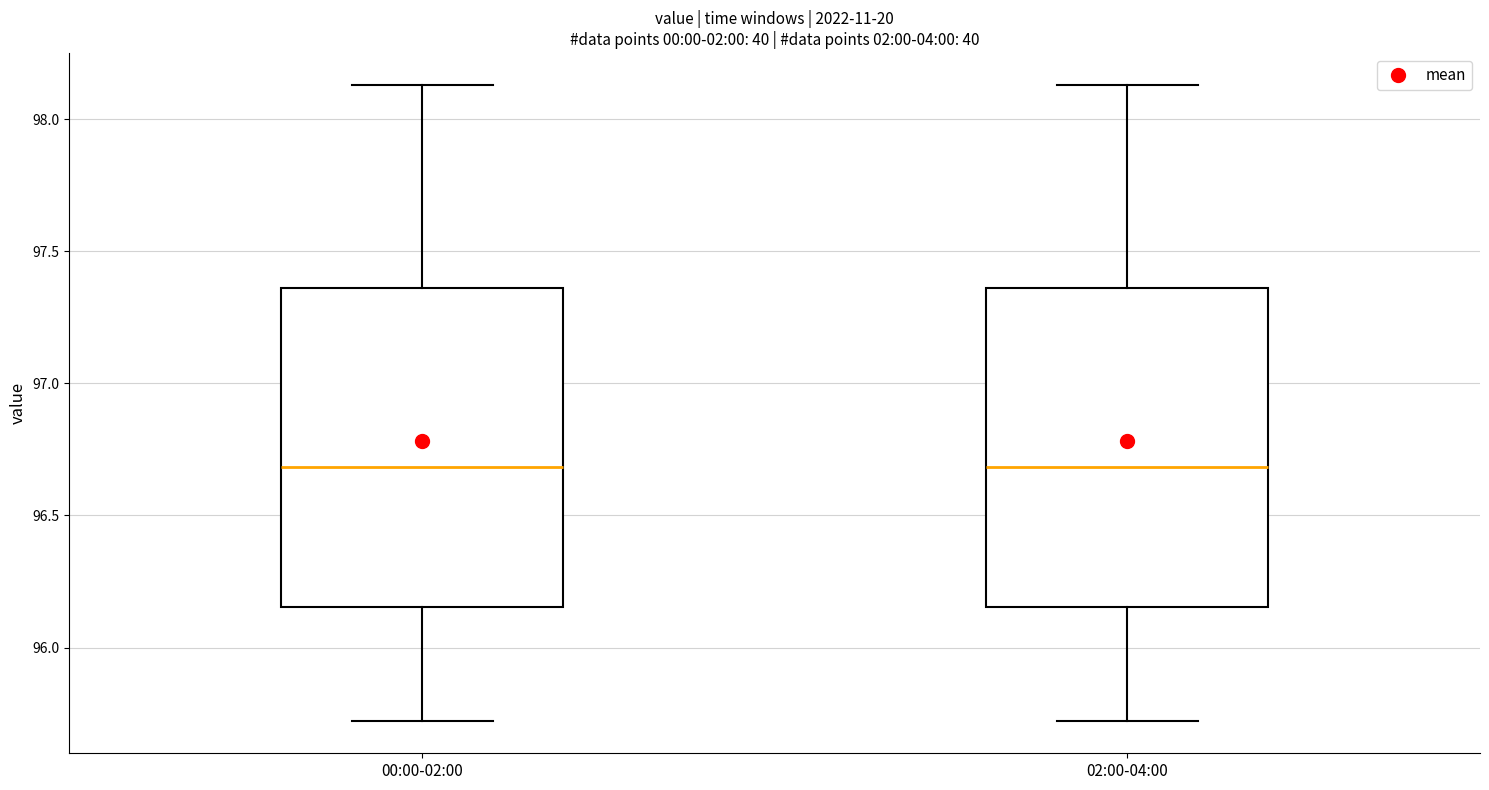

Reading left to right, read every box against the y-axis: the position of its median line, the range the box covers, and the ends of its whiskers. The values are not printed on the chart, so give them approximately, as read against the axis.

00:00-02:00: median 96.70, box 96.15 to 97.35, whiskers 95.70 to 98.15
02:00-04:00: median 96.70, box 96.15 to 97.35, whiskers 95.70 to 98.15